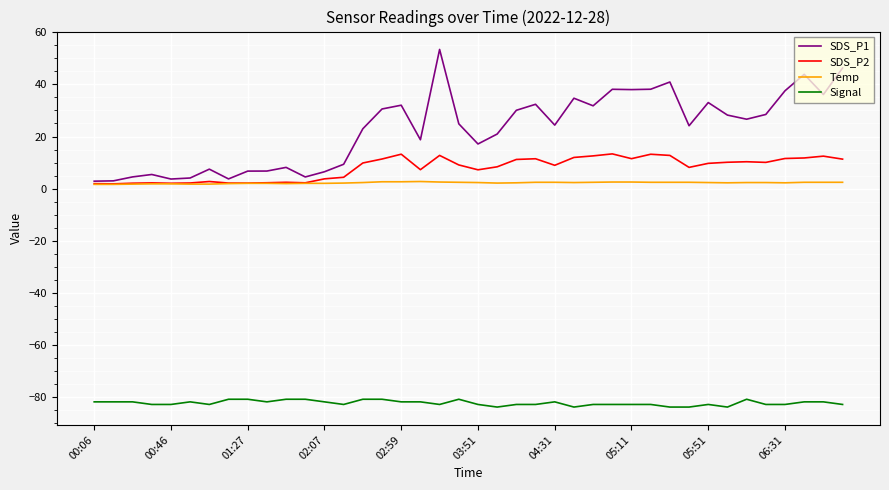

Which series has the largest total across all categories?

SDS_P1